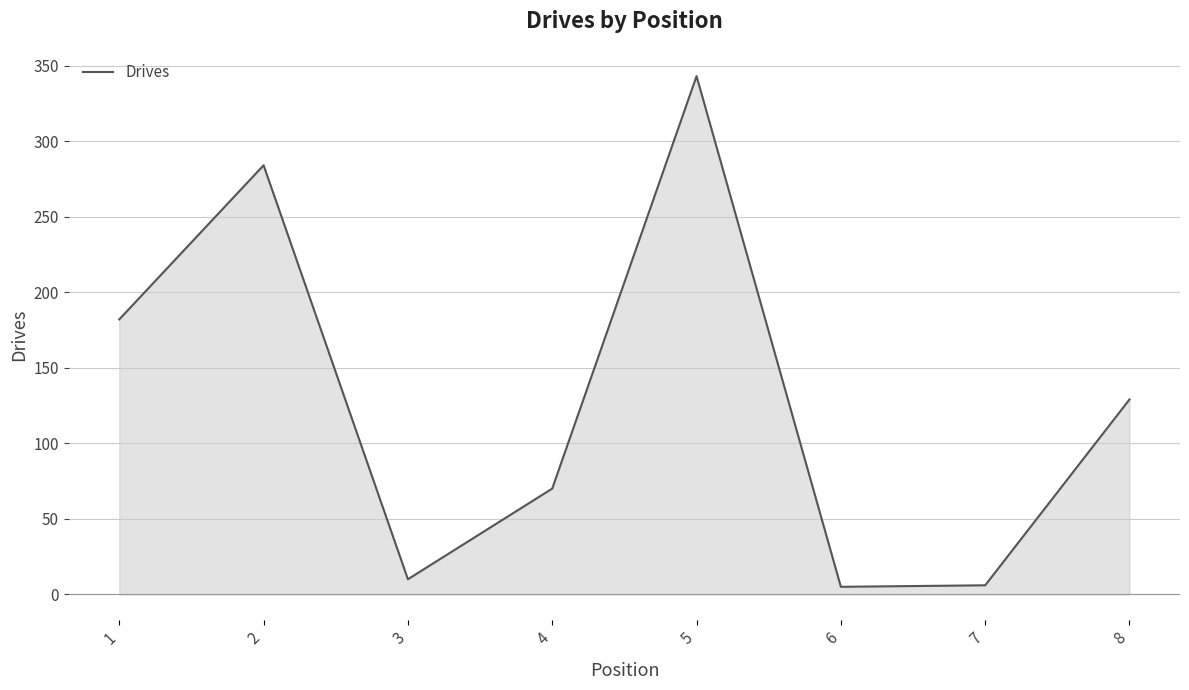

What is the greatest value displayed?

343